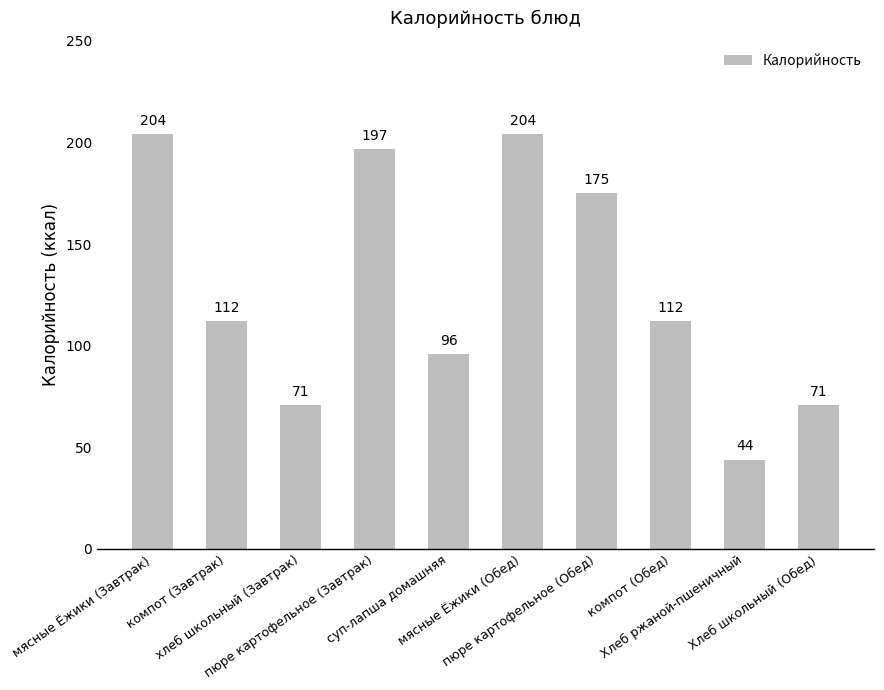

What is the value of the 9th bar from the left?

44